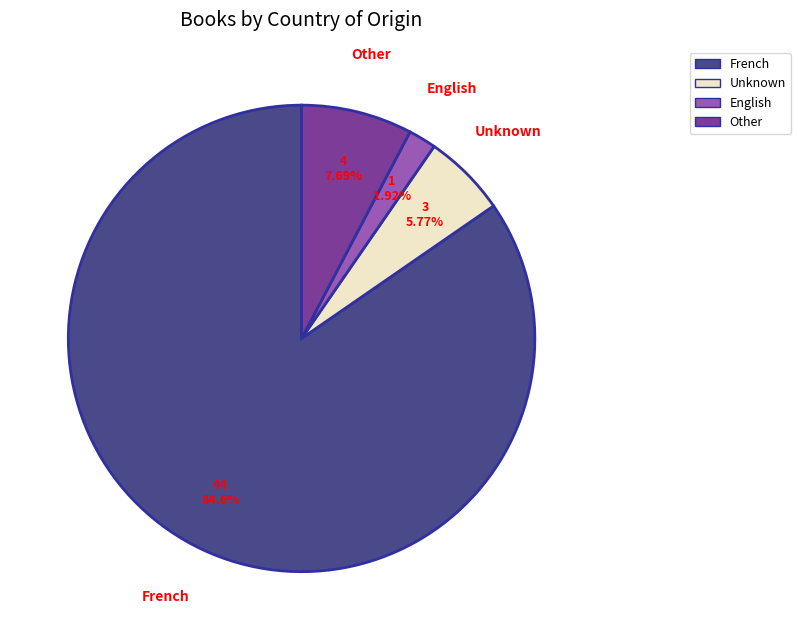

Rank the categories by value from lowest to highest.

English, Unknown, Other, French